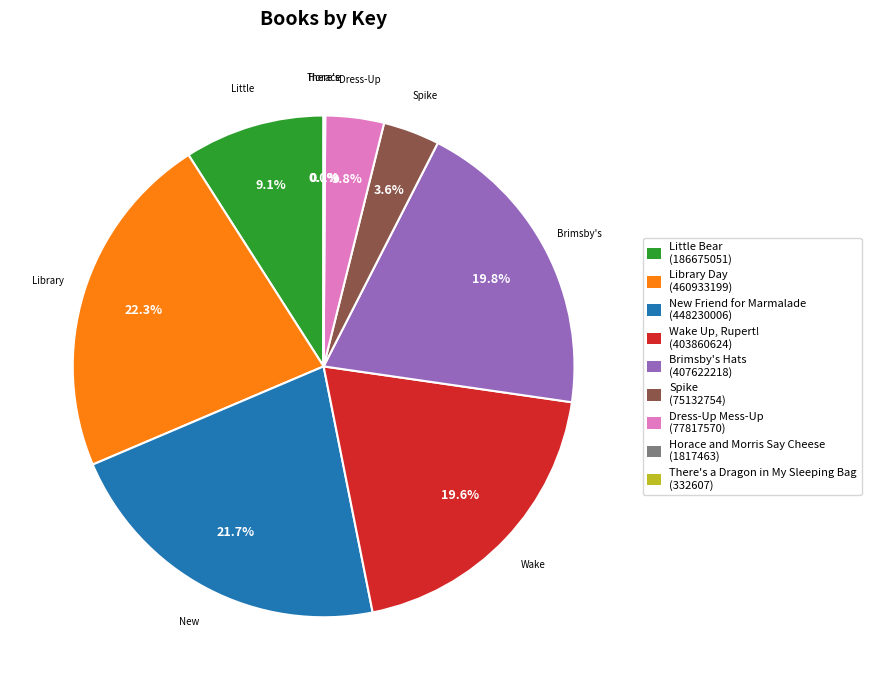

Is there any slice that represents more than half of the pie?

No